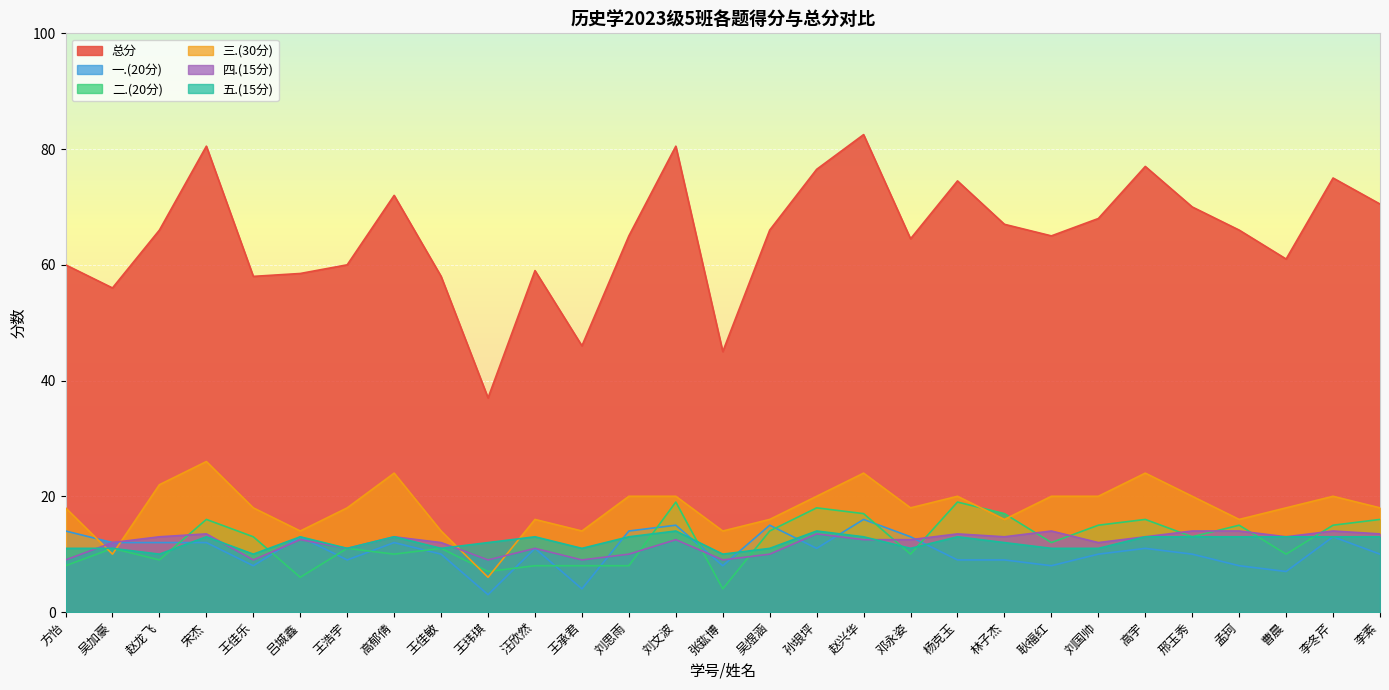

What is the maximum value for 四.(15分)?

14.0